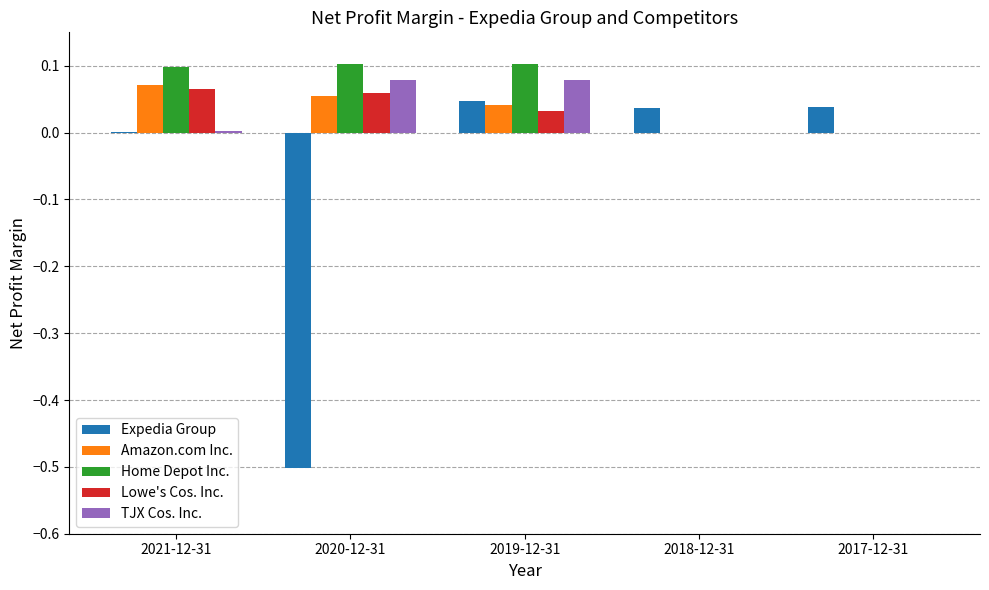

The Expedia Group series shows 0.0 at 2018-12-31. True or false?

True